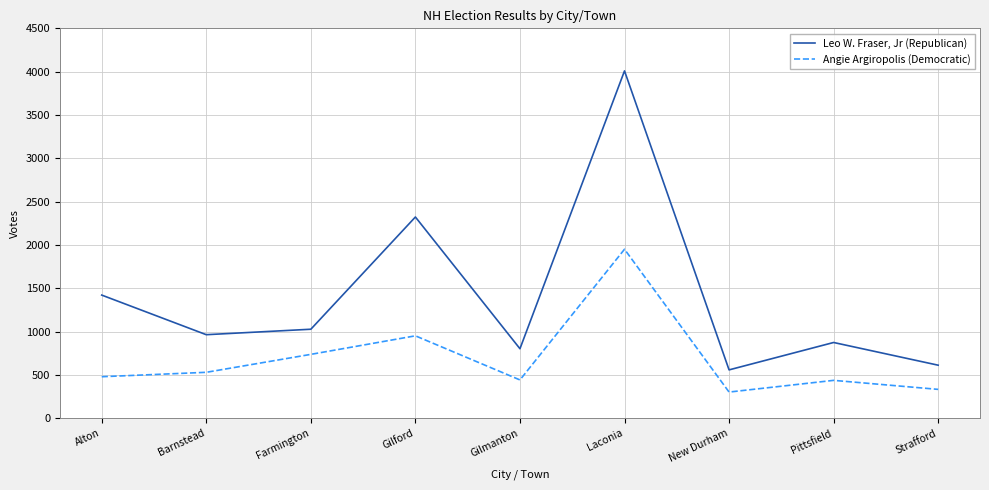

What is the minimum value for Leo W. Fraser, Jr (Republican)?

559